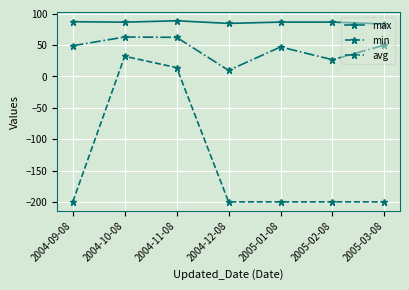

Which series has the largest total across all categories?

max